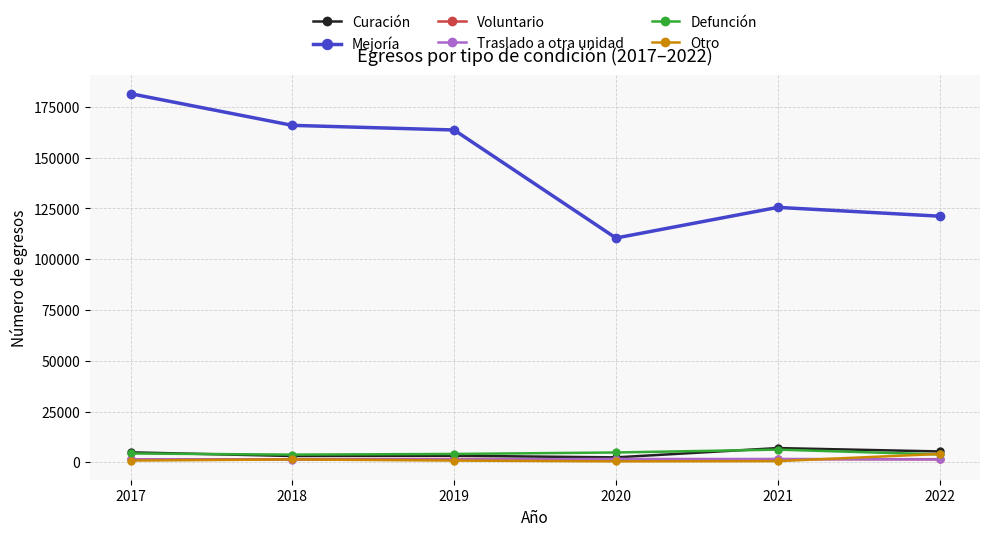

What is the lowest value of the Voluntario series?

1324